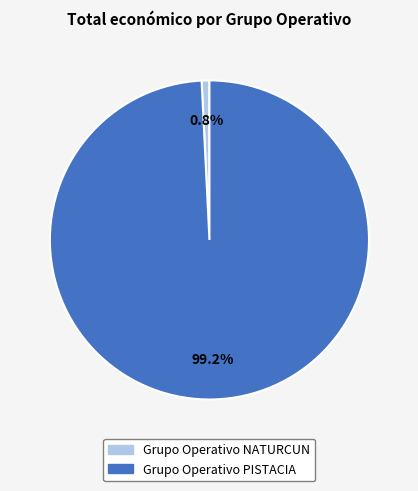

What is the smallest slice in the pie chart?

Grupo Operativo NATURCUN